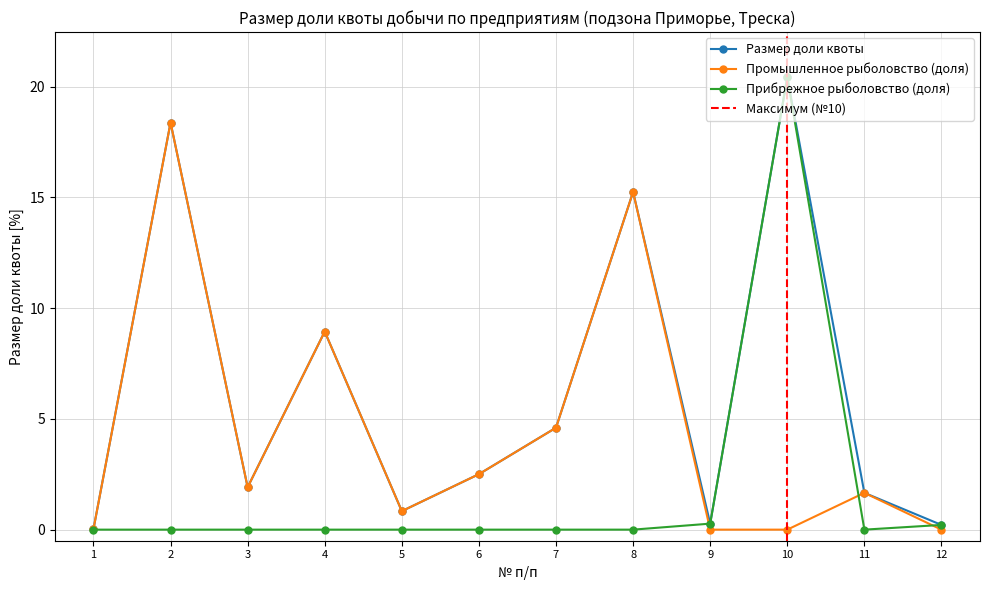

In Промышленное рыболовство (доля), how many points are higher than both neighbors (excluding endpoints)?

4